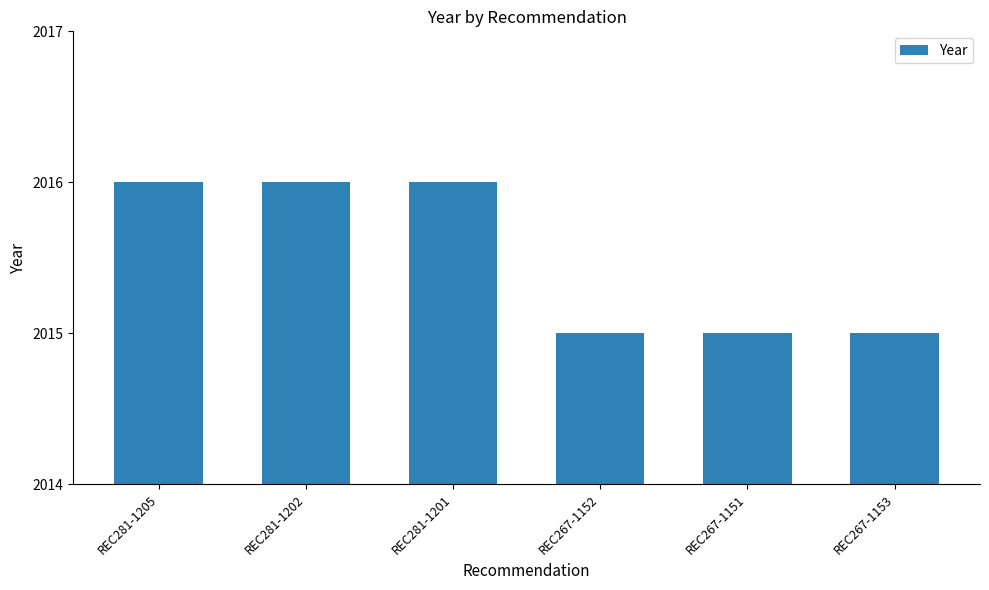

What is the difference between the maximum and minimum values?

1